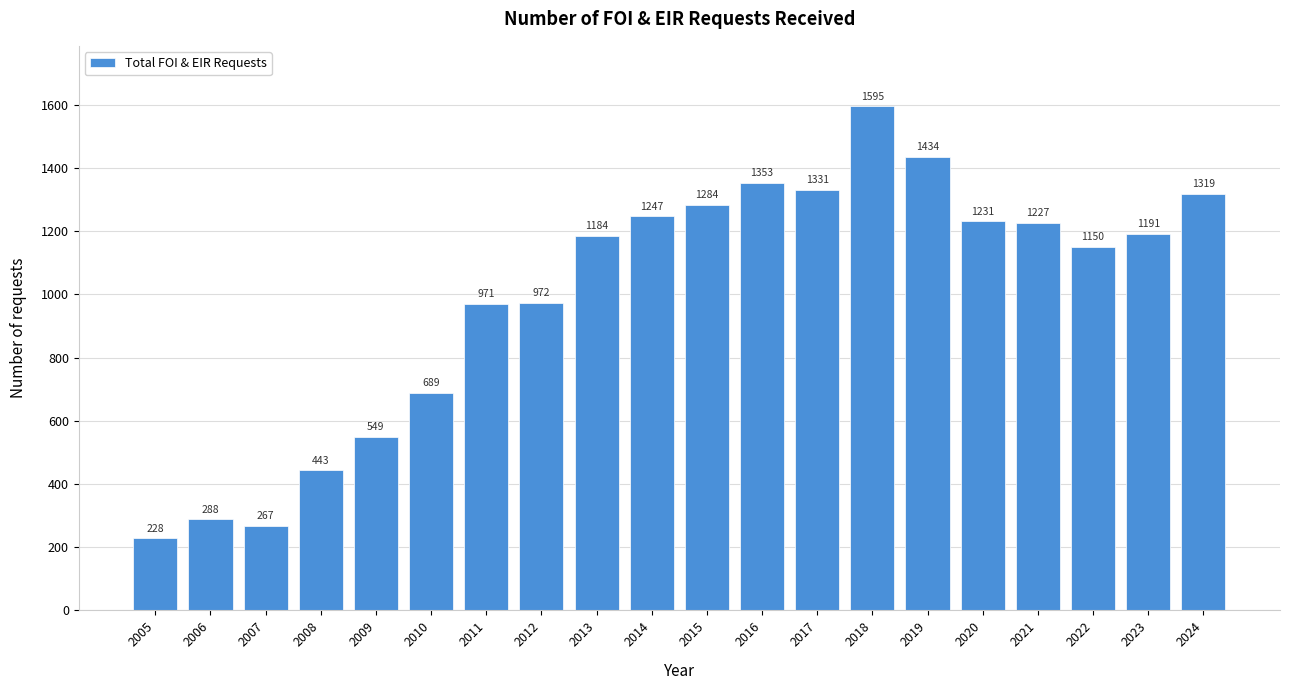

Reading left to right, what are all the values shown in this chart?

2005=228	2006=288	2007=267	2008=443	2009=549	2010=689	2011=971	2012=972	2013=1184	2014=1247	2015=1284	2016=1353	2017=1331	2018=1595	2019=1434	2020=1231	2021=1227	2022=1150	2023=1191	2024=1319